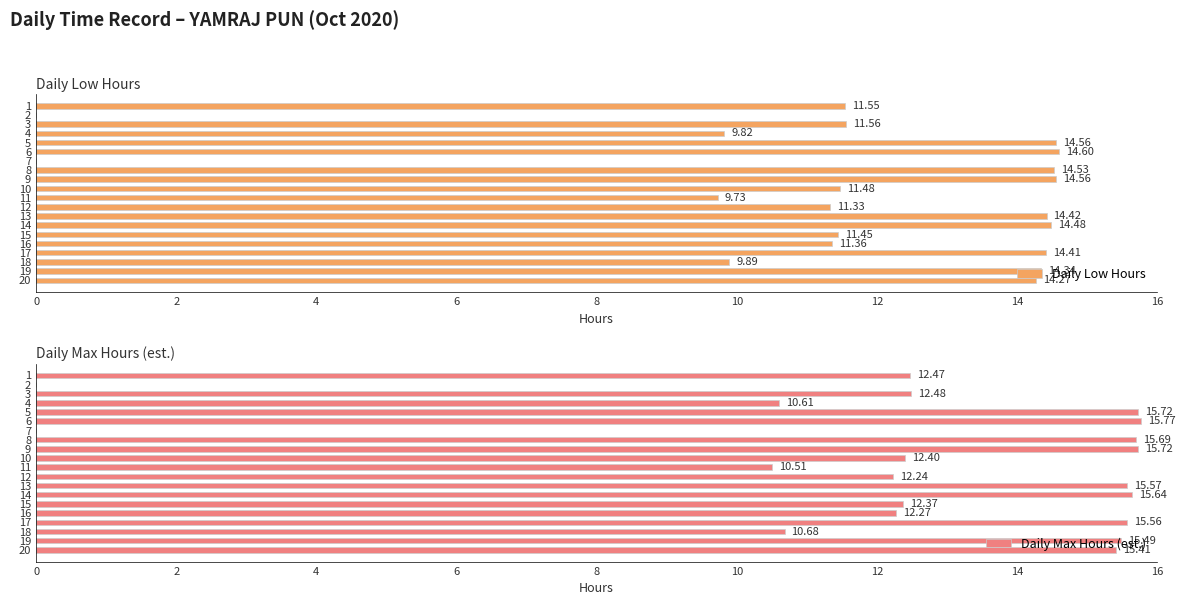

Read the Daily Low Hours value at 6.

14.6